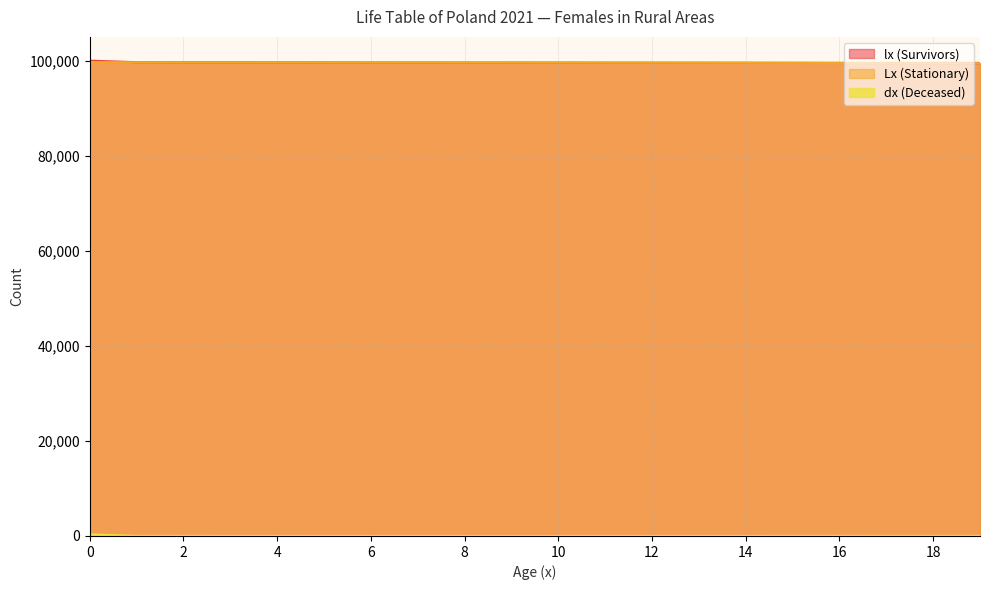

The value of lx (Survivors) at 10 is 99576. True or false?

True